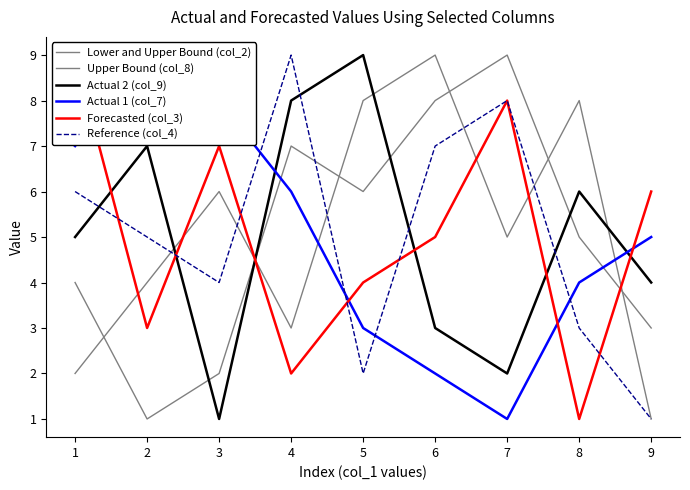

Read the Actual 2 (col_9) value at 5.

9